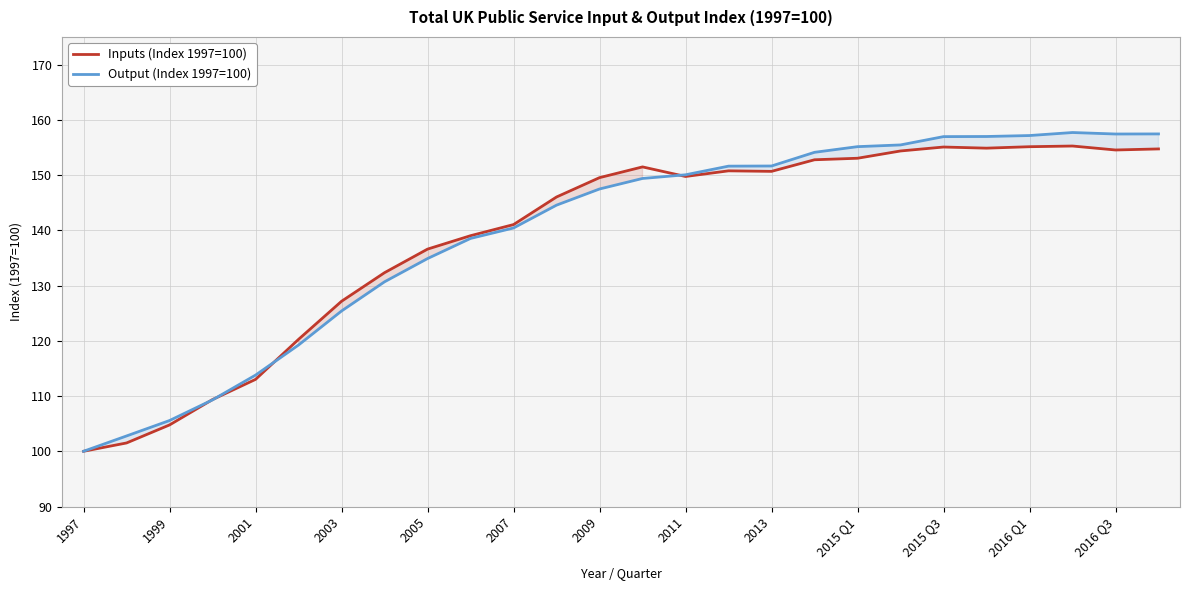

What is the maximum value shown in the chart?

157.7